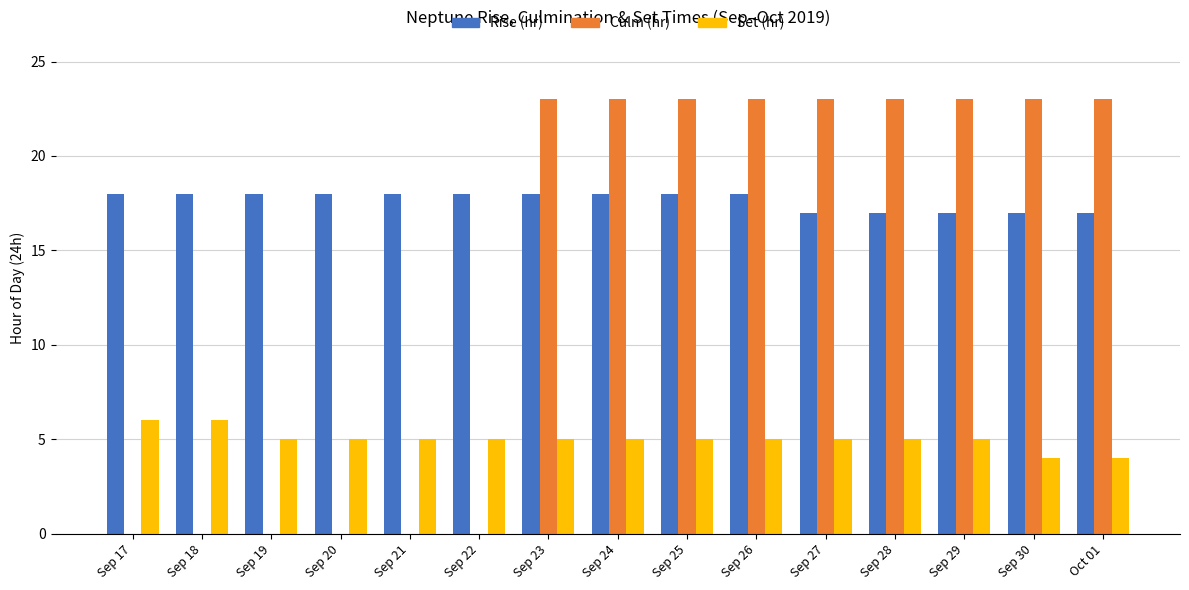

Which series has the widest spread of values?

Culm (hr)